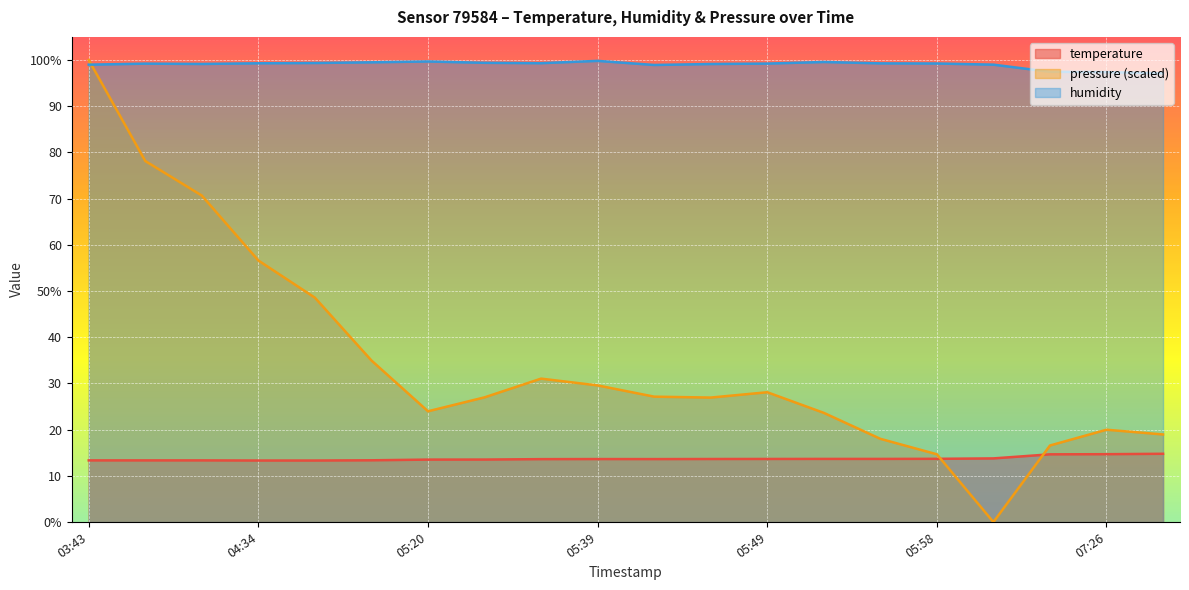

Which has a higher value, 2023-08-30T05:36 or 2023-08-30T05:55?

2023-08-30T05:55